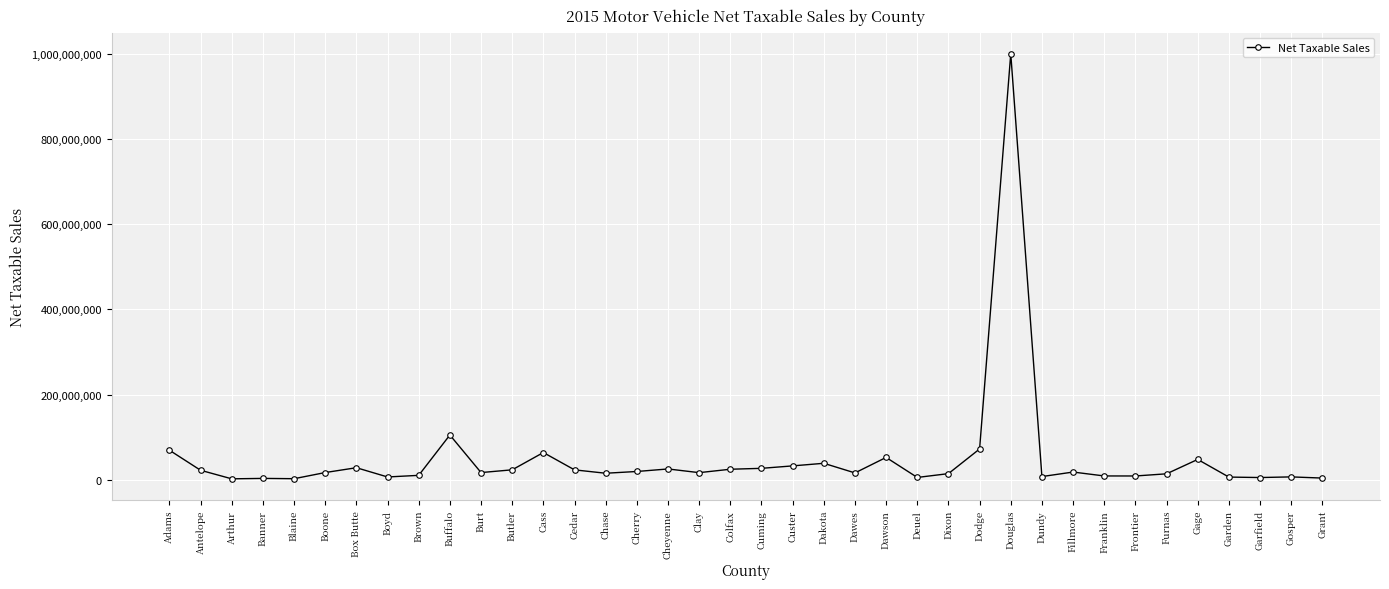

Which category has the highest value across all series?

Douglas